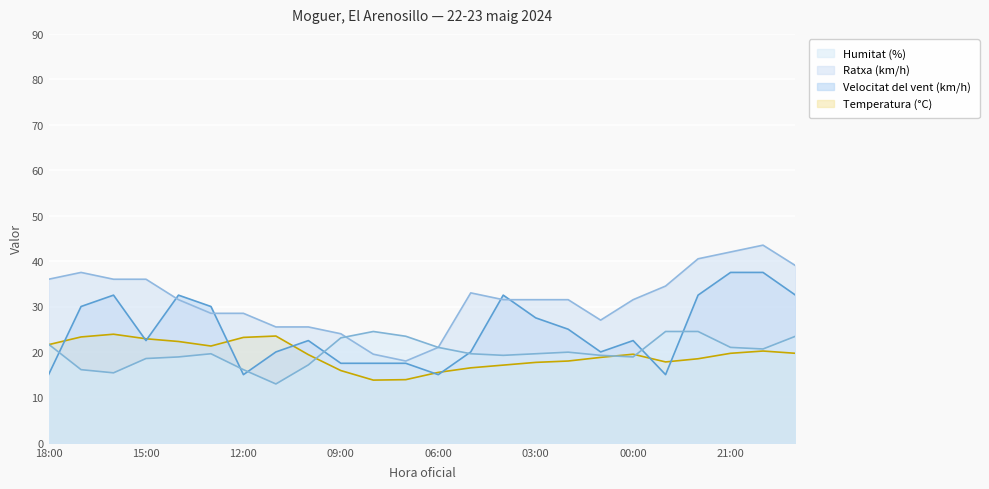

At which category does the chart reach its peak across all series?

20:00